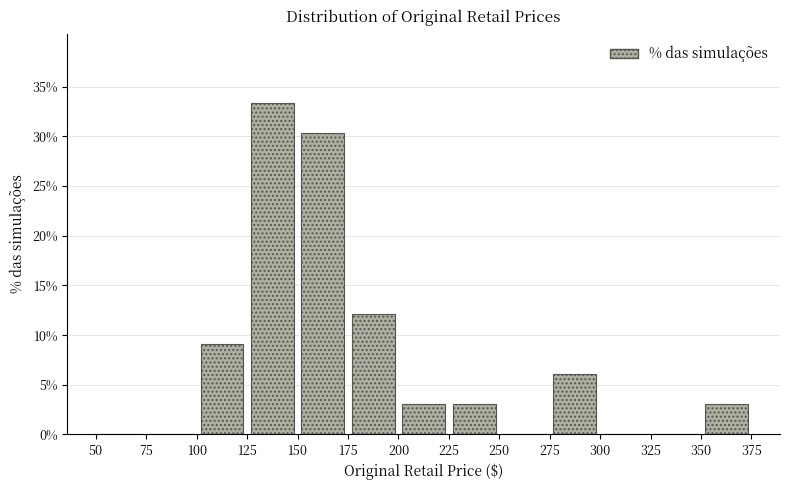

Reading left to right, list every bar in this chart as the range it spans on the x-axis followed by its height. The values are not printed on the chart, so give them approximately, as read against the axis.

50 to 75: 0
75 to 100: 0
100 to 125: 9.0
125 to 150: 33.5
150 to 175: 30.5
175 to 200: 12.0
200 to 225: 3.0
225 to 250: 3.0
250 to 275: 0
275 to 300: 6.0
300 to 325: 0
325 to 350: 0
350 to 375: 3.0